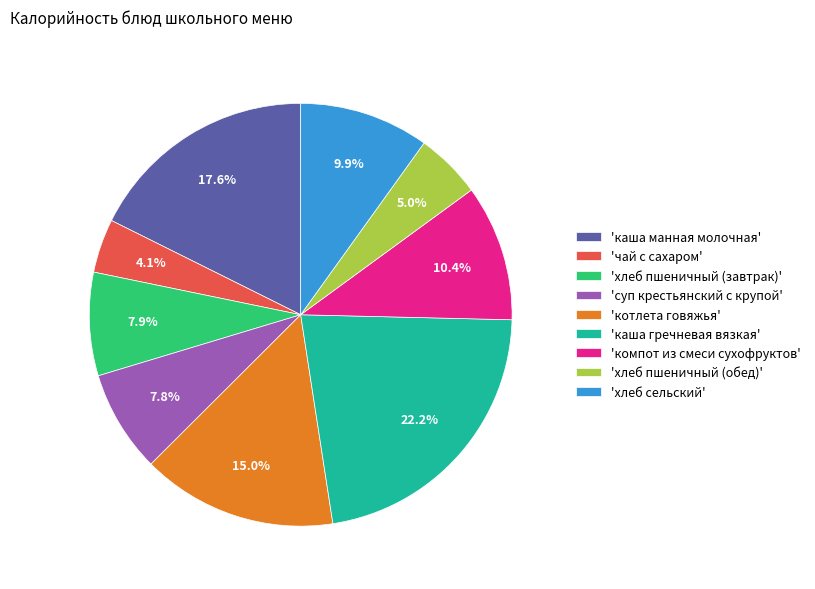

How many segments does this pie chart have?

9